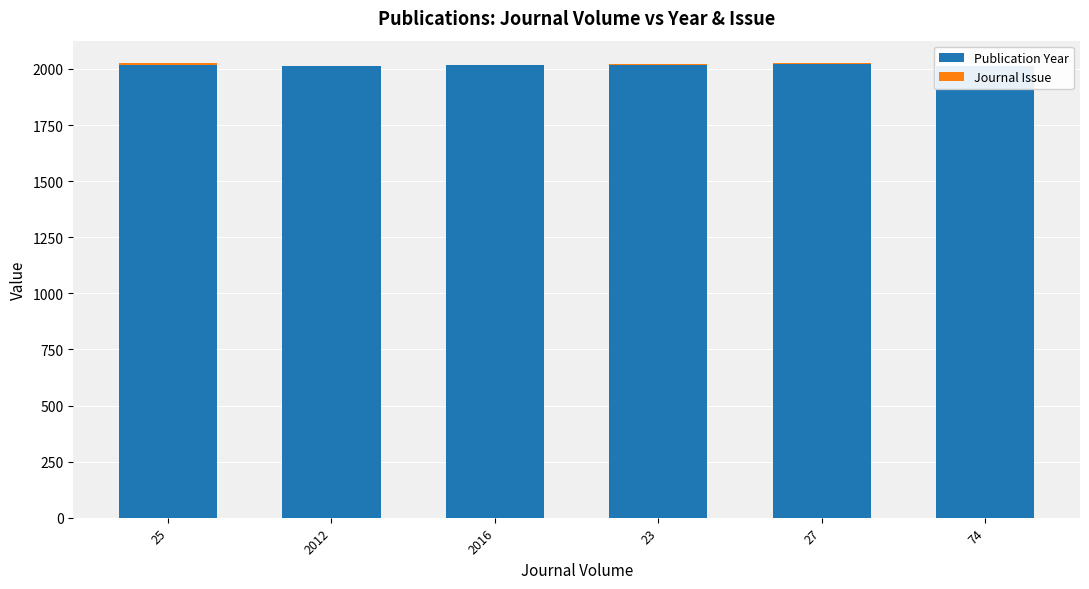

Reading left to right, extract all data points from this chart.

Publication Year: 25=2020	2012=2012	2016=2016	23=2018	27=2022	74=2014
Journal Issue: 25=5	2012=1	2016=1	23=5	27=3	74=1